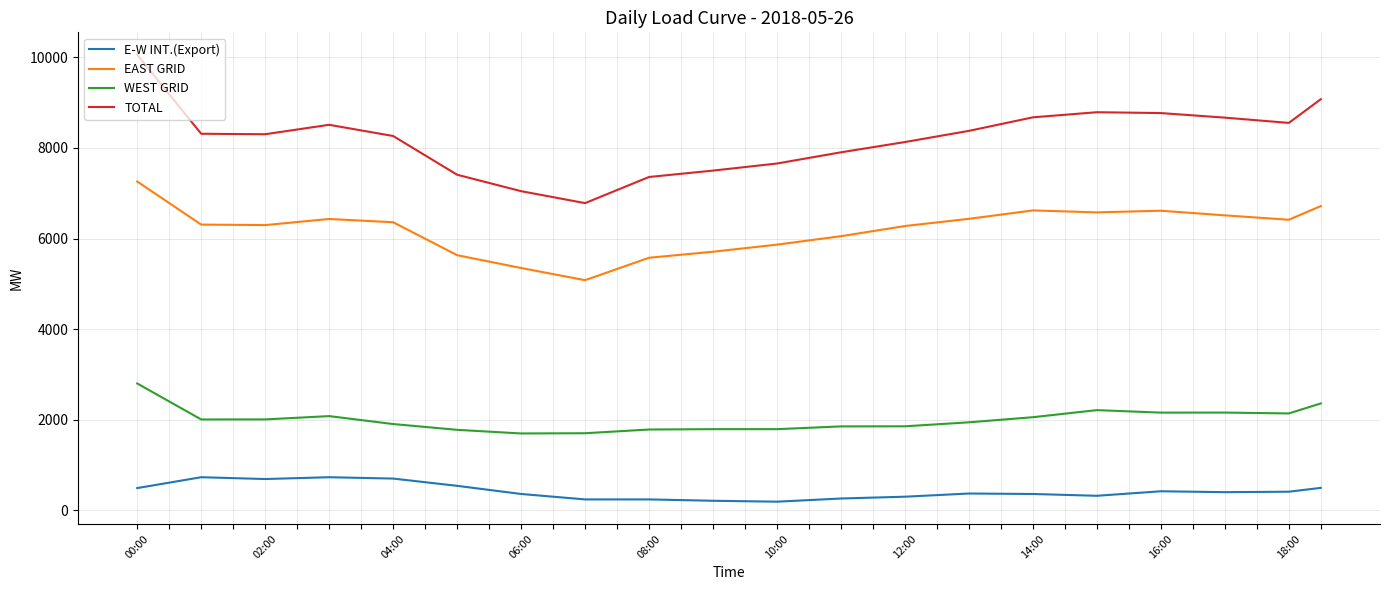

Which series has the largest total across all categories?

TOTAL